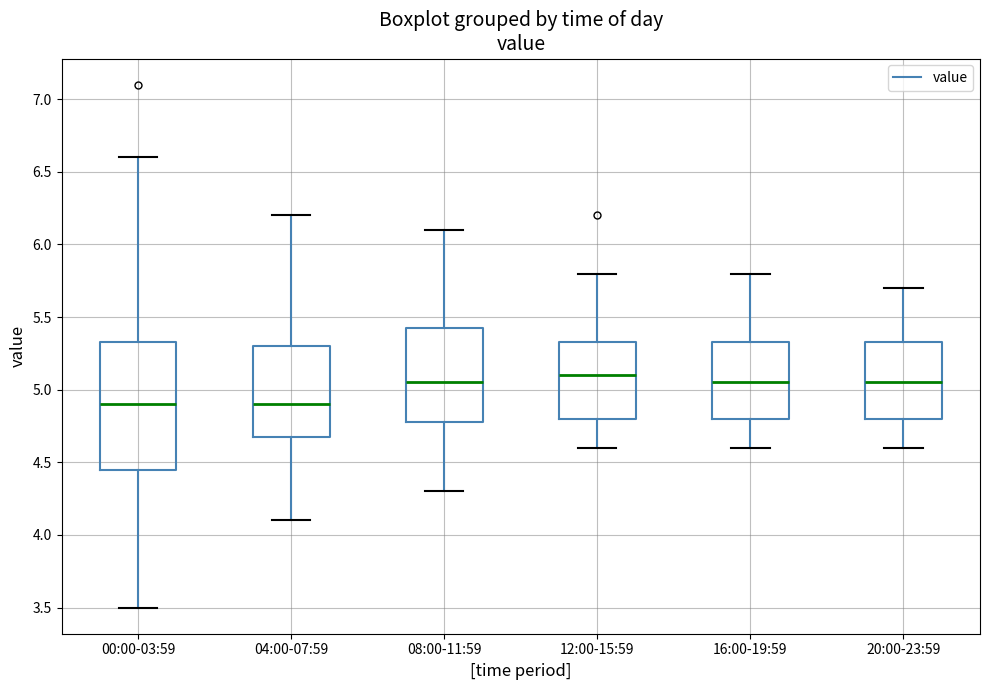

Where does the median line of the box for 16:00-19:59 sit on the y-axis? The values are not printed on the chart, so give them approximately, as read against the axis.

5.05